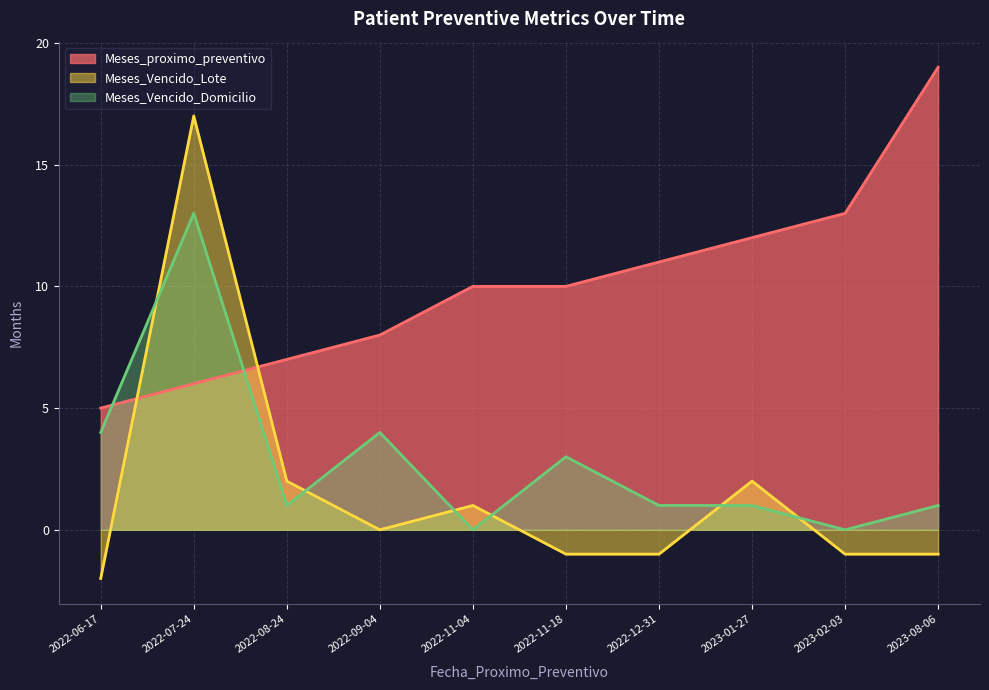

What is the difference between the highest and lowest values at 2022-11-04?

10